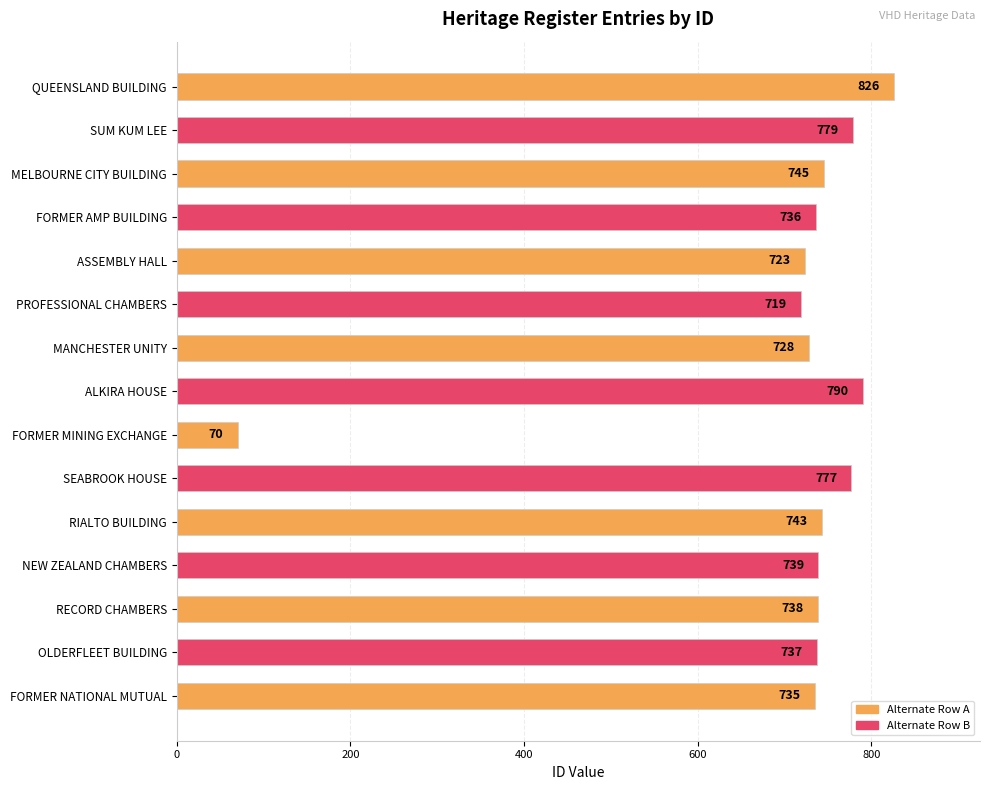

Which has a higher value, SEABROOK HOUSE or QUEENSLAND BUILDING?

QUEENSLAND BUILDING